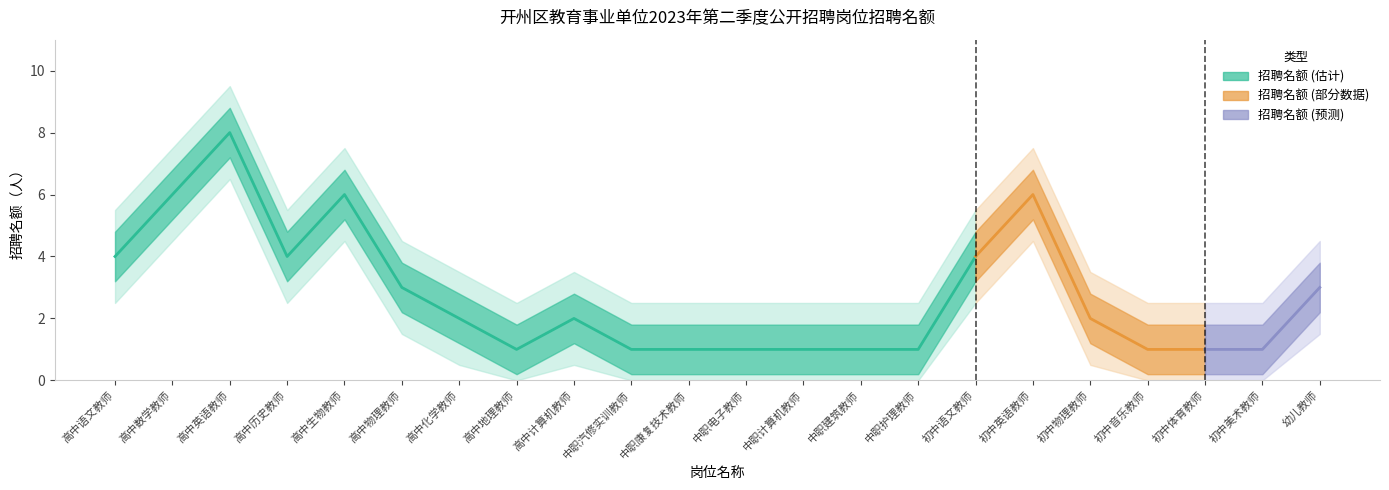

What is the difference between the maximum and minimum values?

7